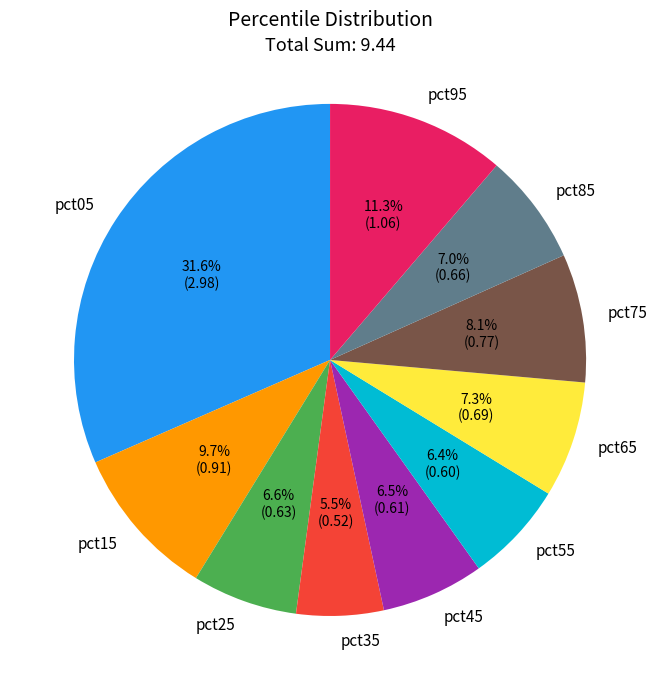

Does pct35 represent more than half of the total?

No